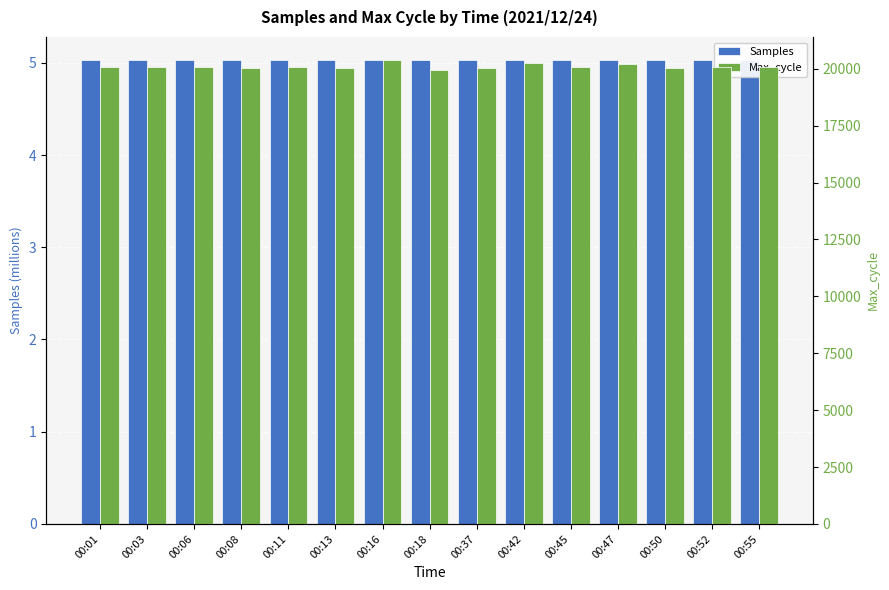

What is the value of the Max_cycle bar at the 15th from the left?

20072.0